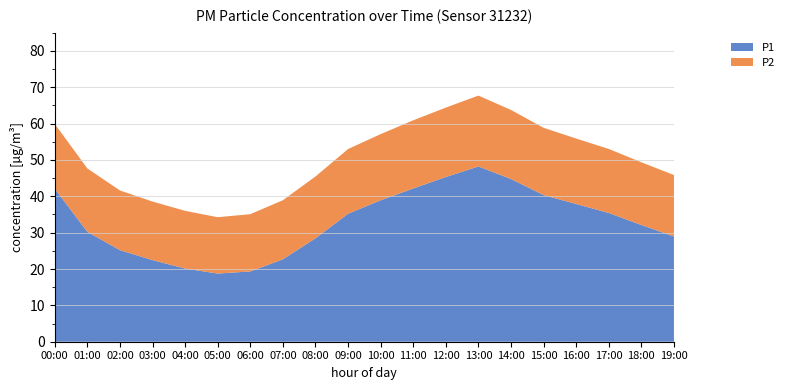

Reading right to left, transcribe all the data shown in this chart.

P1: 19:00=28.9	18:00=32.1	17:00=35.4	16:00=37.9	15:00=40.3	14:00=44.8	13:00=48.2	12:00=45.3	11:00=42.1	10:00=38.9	09:00=35.2	08:00=28.4	07:00=22.7	06:00=19.3	05:00=18.8	04:00=20.1	03:00=22.4	02:00=25.2	01:00=29.2	00:00=43.9
P2: 19:00=16.9	18:00=17.2	17:00=17.6	16:00=18.0	15:00=18.5	14:00=19.0	13:00=19.5	12:00=19.1	11:00=18.8	10:00=18.2	09:00=17.8	08:00=17.0	07:00=16.2	06:00=15.8	05:00=15.5	04:00=15.9	03:00=16.1	02:00=16.4	01:00=16.9	00:00=17.8